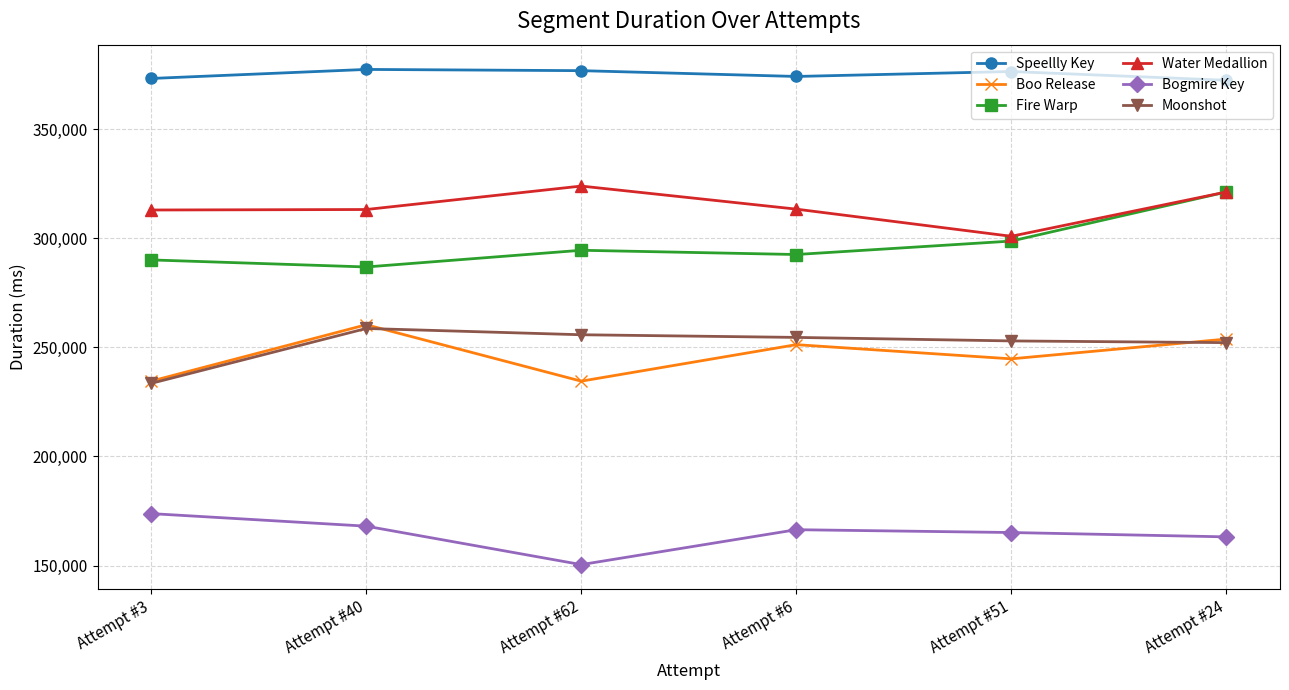

The Speellly Key series shows 372519 at Attempt #24. True or false?

True